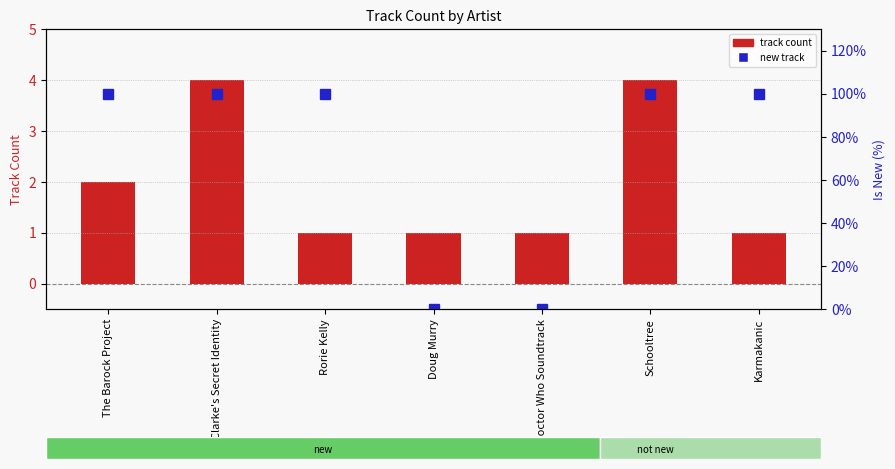

Count the number of categories in the chart.

7